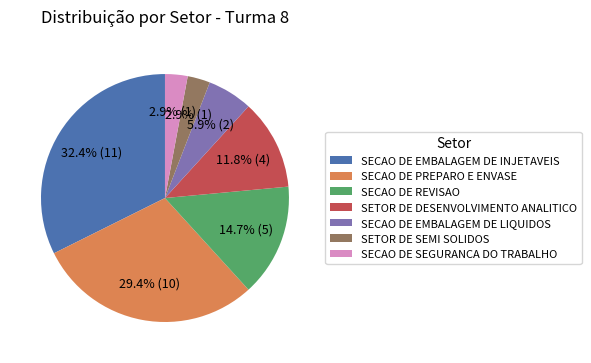

Is SECAO DE EMBALAGEM DE INJETAVEIS the majority of the pie?

No